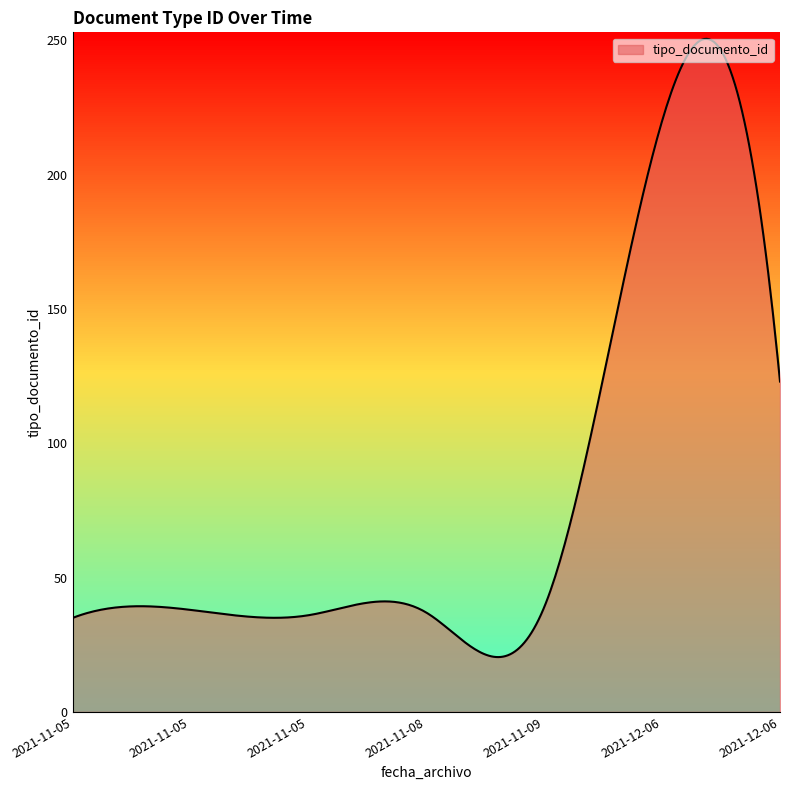

At which category does the chart reach its peak across all series?

2021-12-06